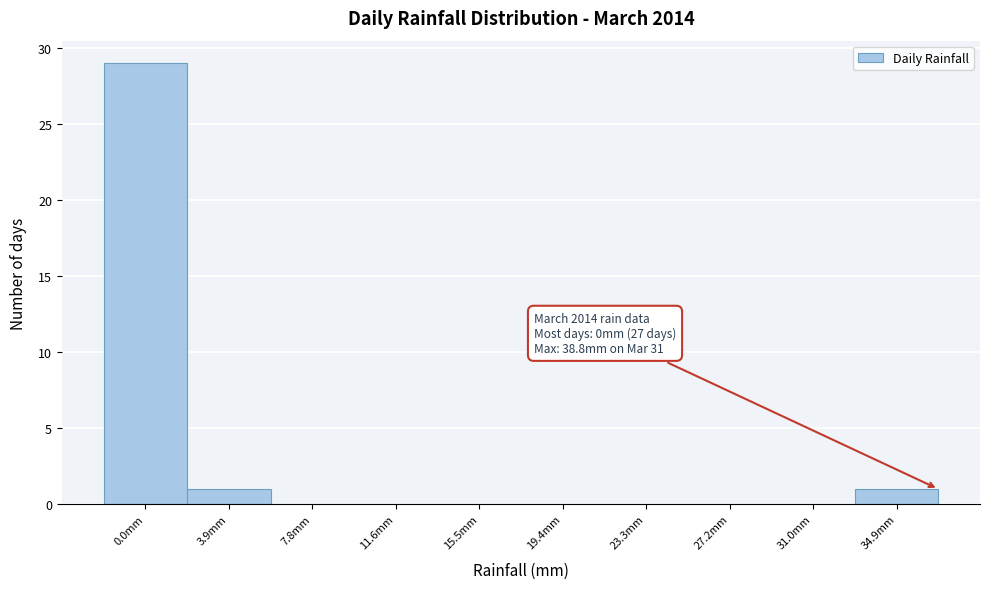

Reading left to right, what are all the values shown in this chart?

0.0mm=29	3.9mm=1	7.8mm=0	11.6mm=0	15.5mm=0	19.4mm=0	23.3mm=0	27.2mm=0	31.0mm=0	34.9mm=1